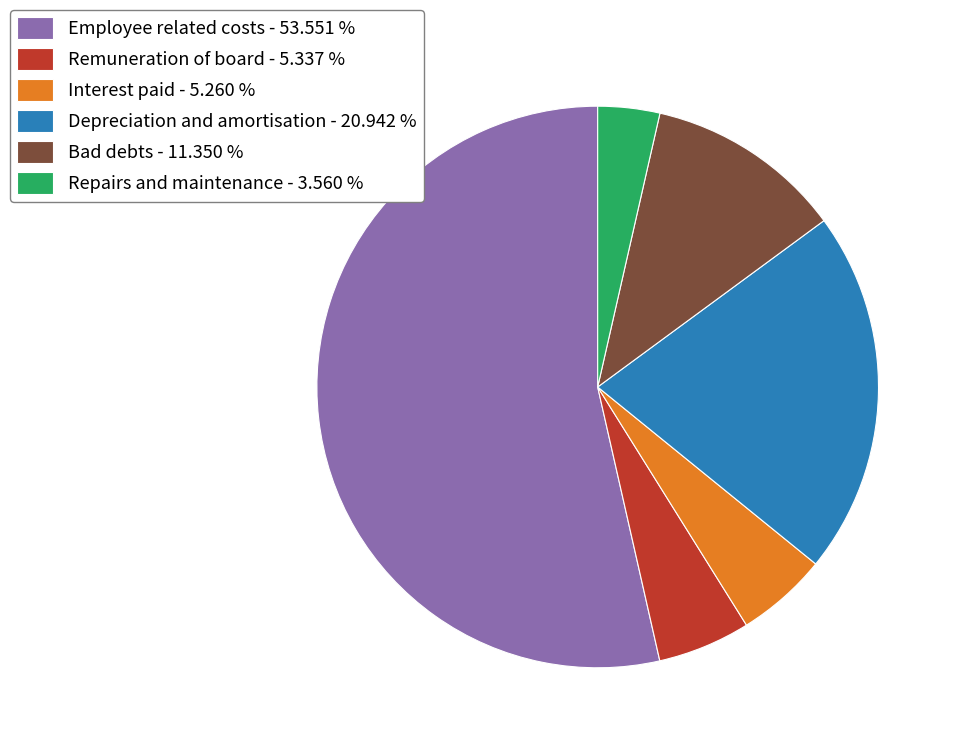

How many segments does this pie chart have?

6